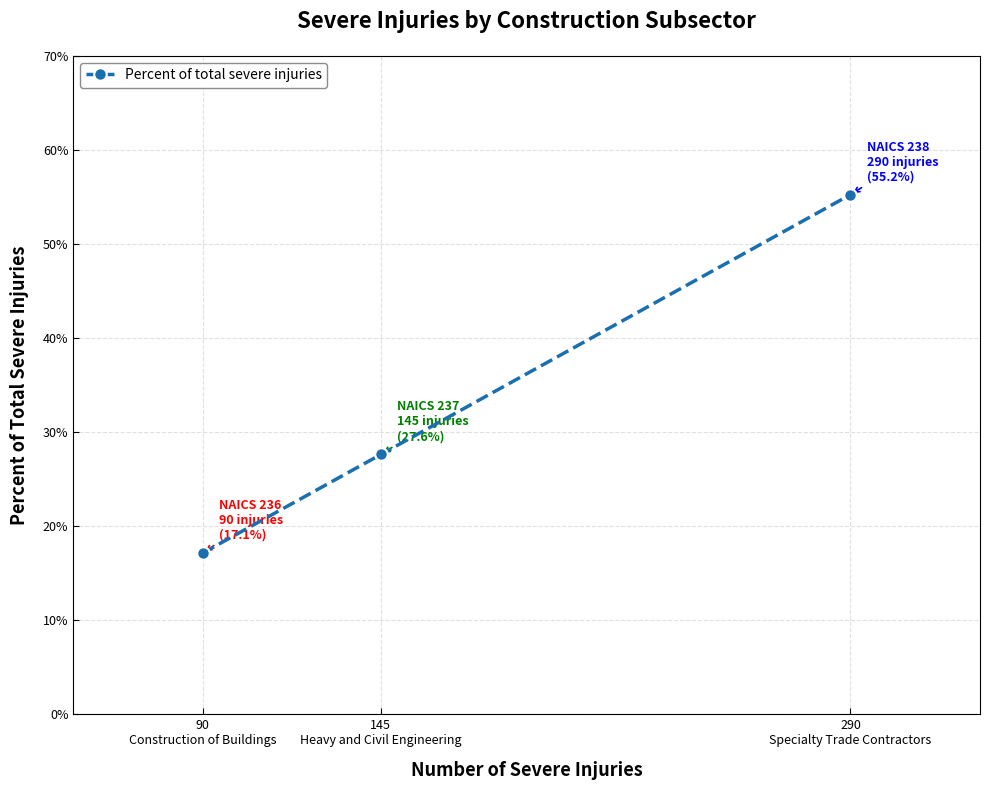

What is the difference between the values at 90
Construction of Buildings and 290
Specialty Trade Contractors?

0.4